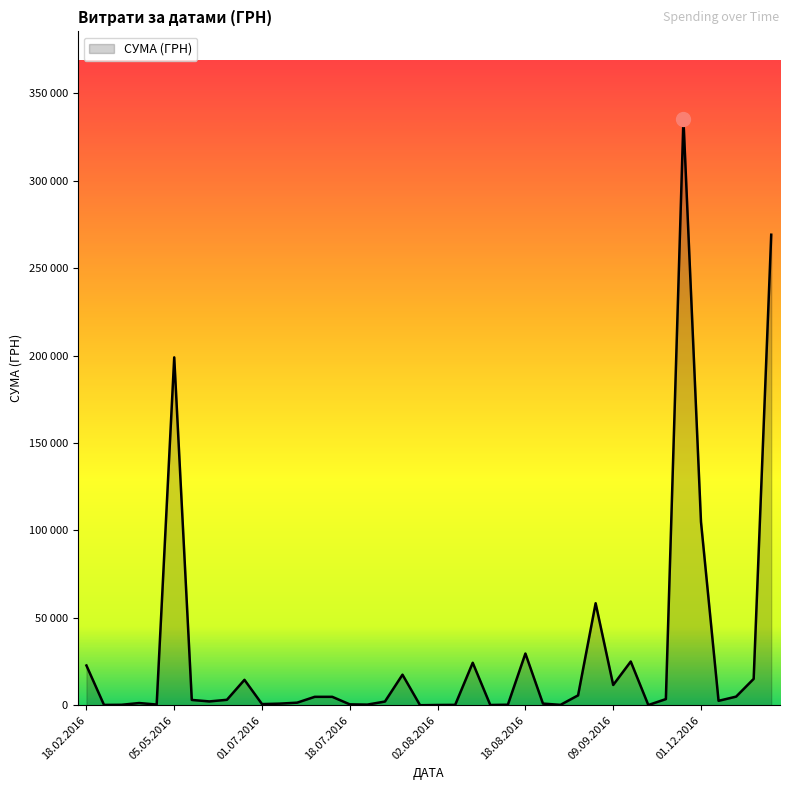

Does the chart have visible grid lines?

No